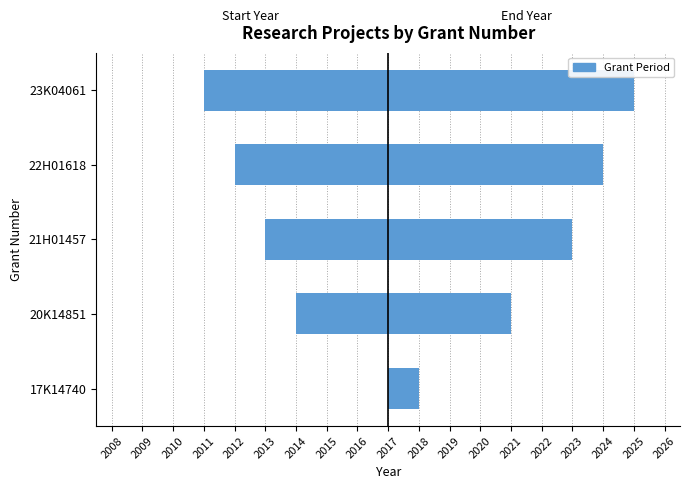

Where is Start Year nearest to the value -3?

20K14851